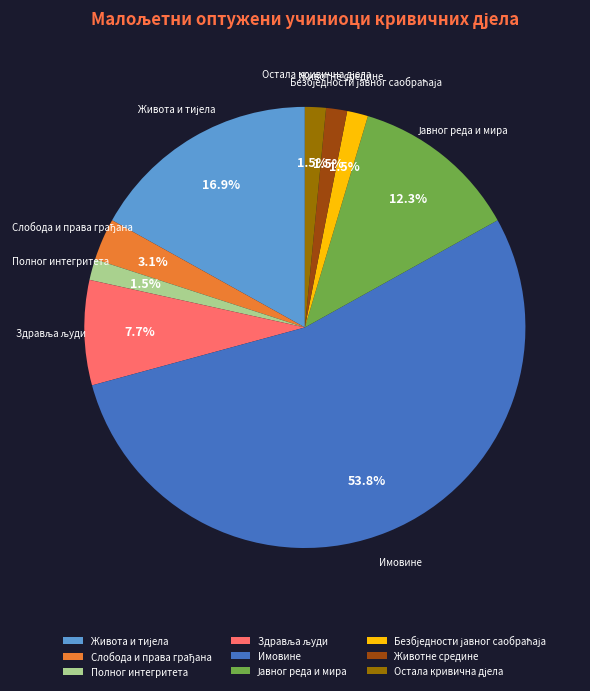

To the nearest percent, what portion does Имовине represent?

54%